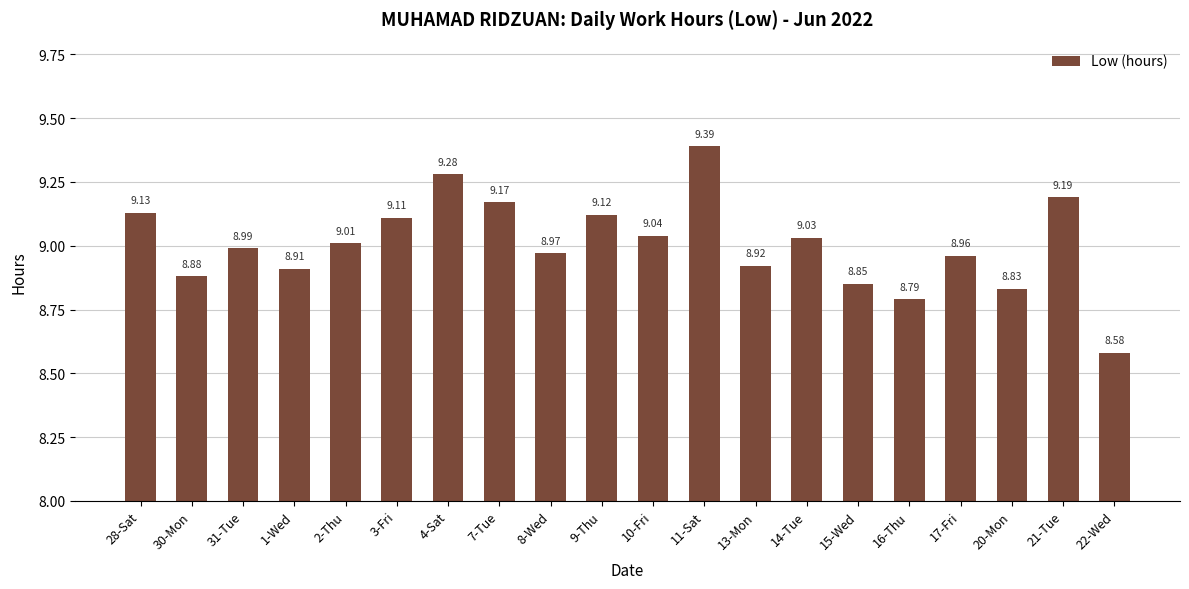

What is the sum of all values?

180.2